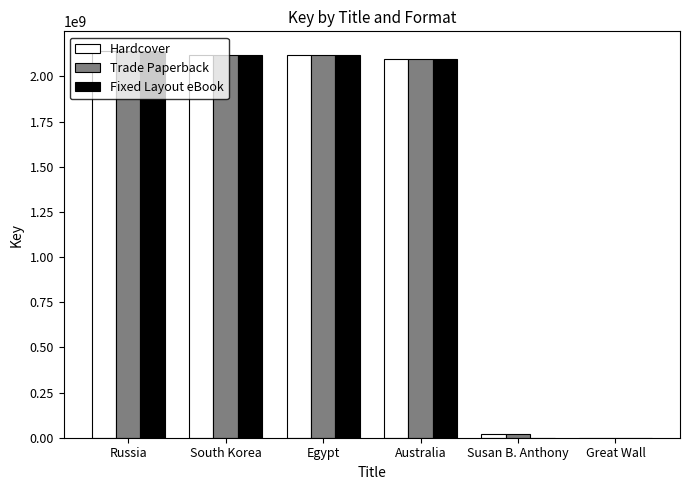

How many groups of bars are there?

6